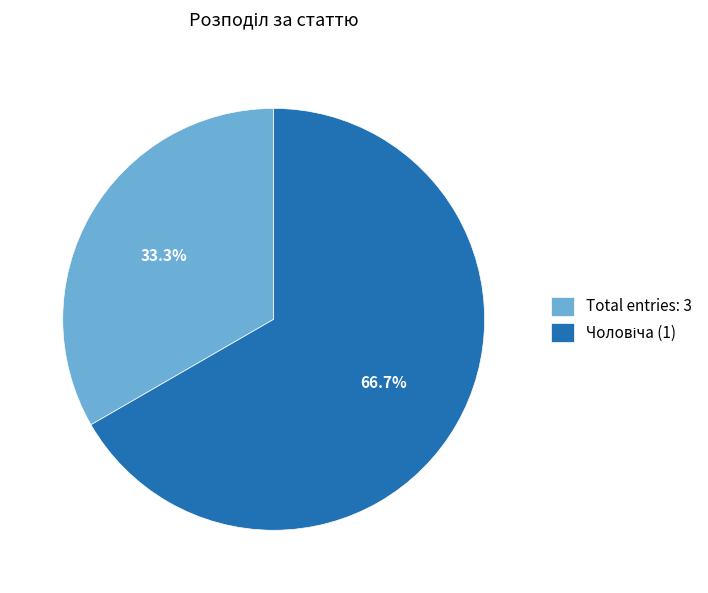

Which slice is the smallest?

Total entries: 3